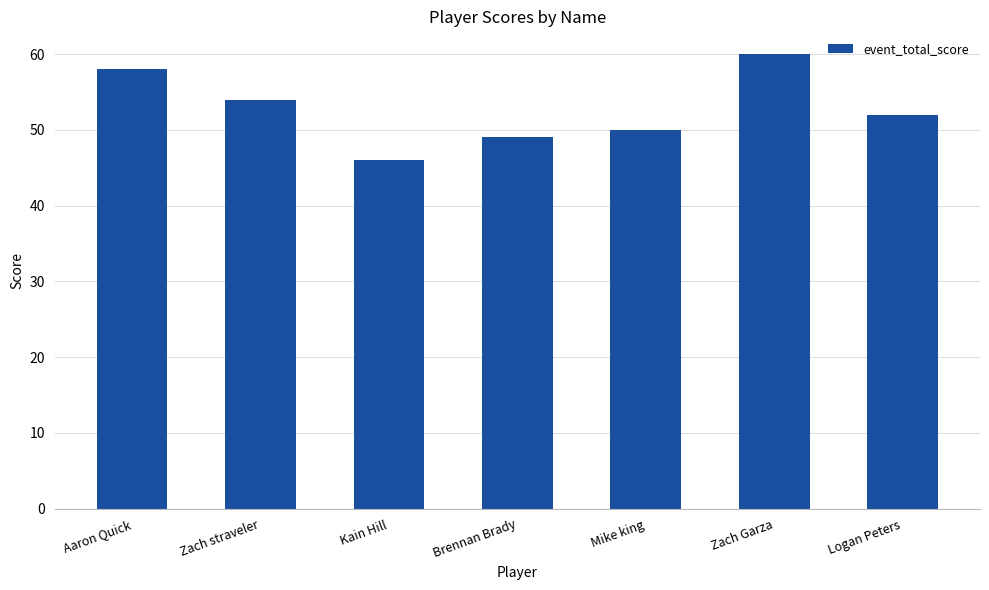

What is the greatest value displayed?

60